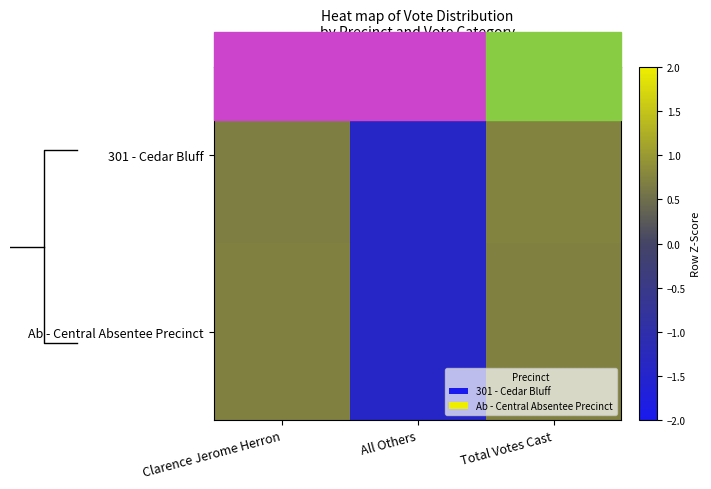

Rank the series by their maximum value, from highest to lowest.

301 - Cedar Bluff, Ab - Central Absentee Precinct